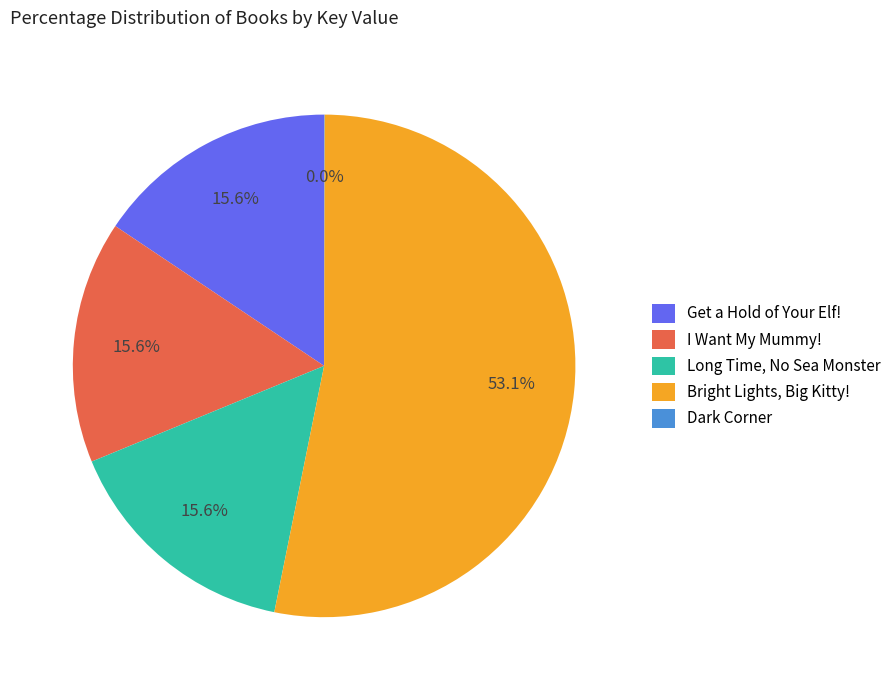

Between Bright Lights, Big Kitty! and I Want My Mummy!, which is larger?

Bright Lights, Big Kitty!